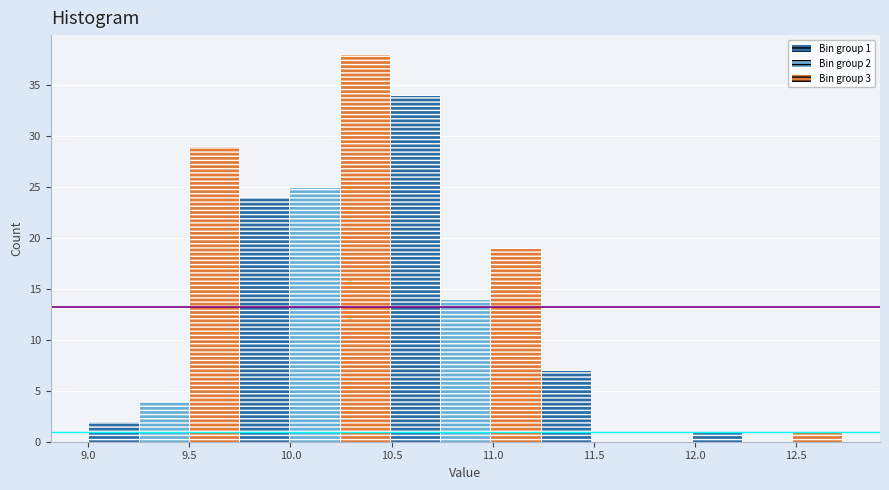

Which range on the x-axis has the tallest bar?

10.25 to 10.50